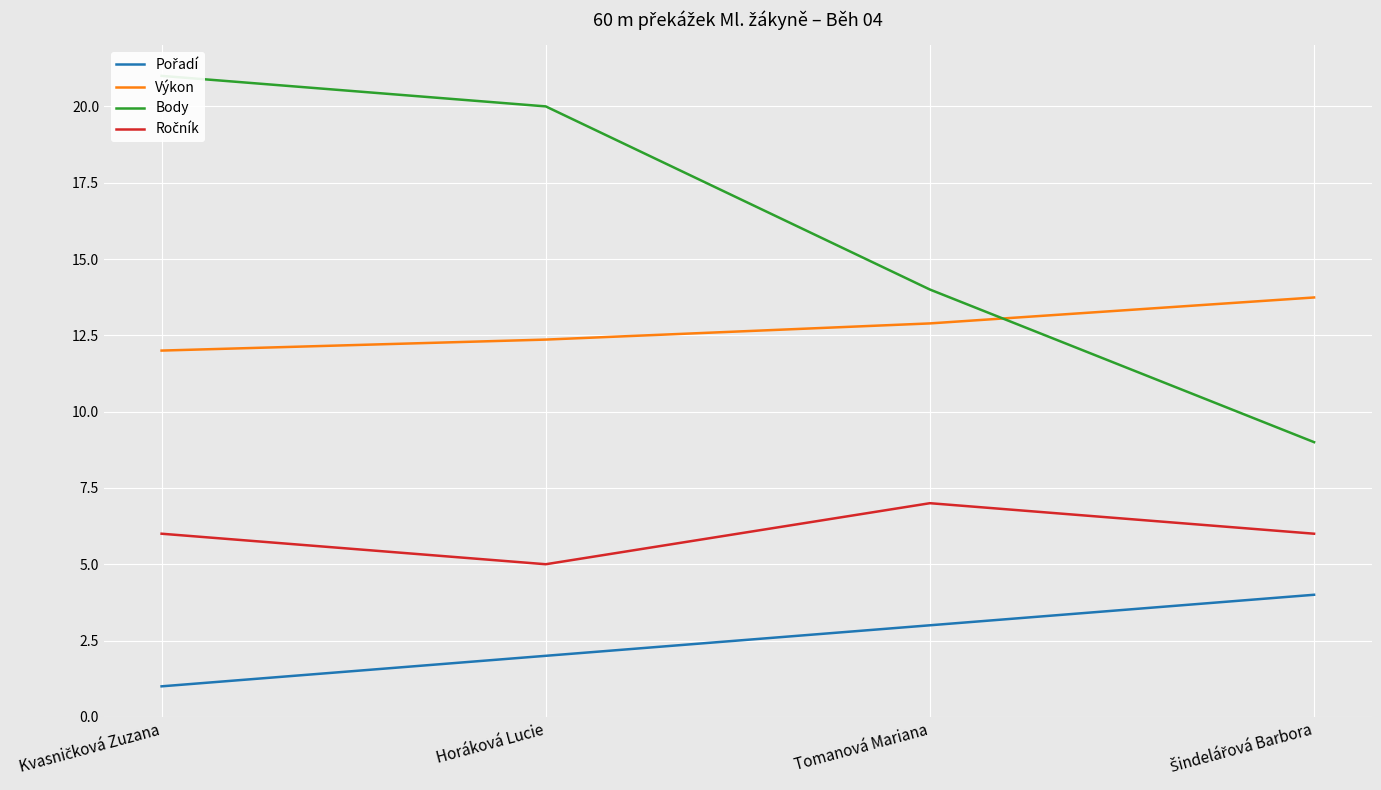

What is the average value of the Pořadí series?

2.5